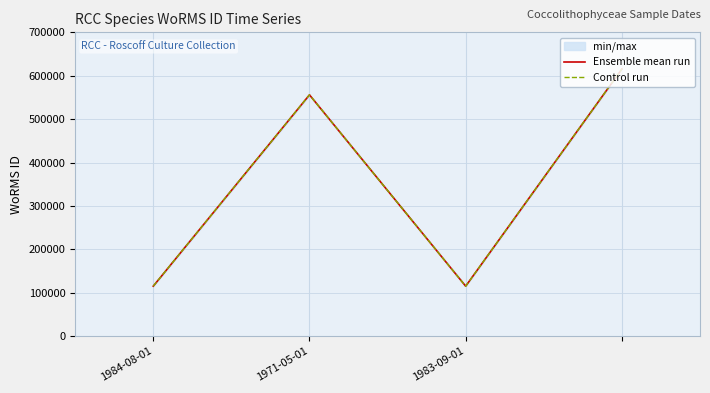

True or false: Control run and Ensemble mean run intersect in this chart.

False